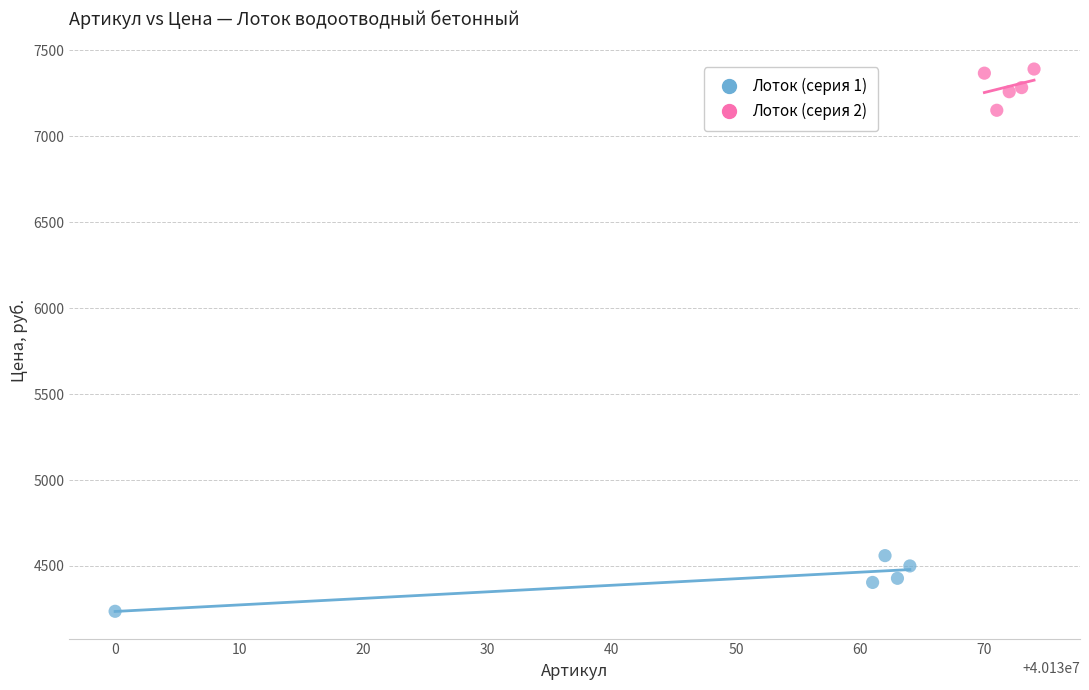

Which series has the largest Y range (max minus min)?

Лоток (серия 1)